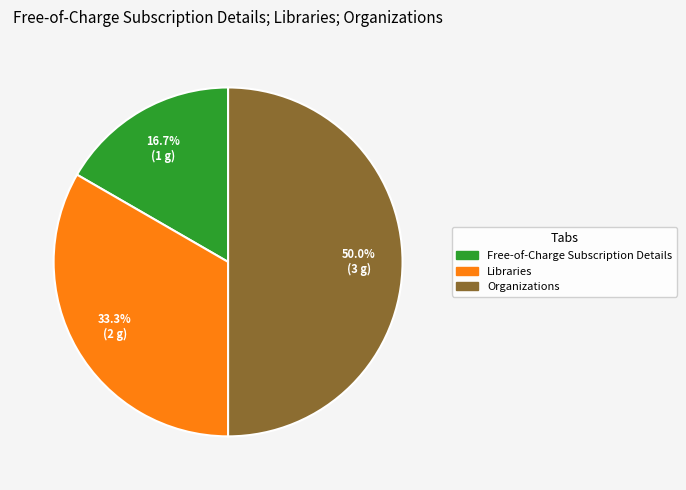

To the nearest percent, what portion does Organizations represent?

50%